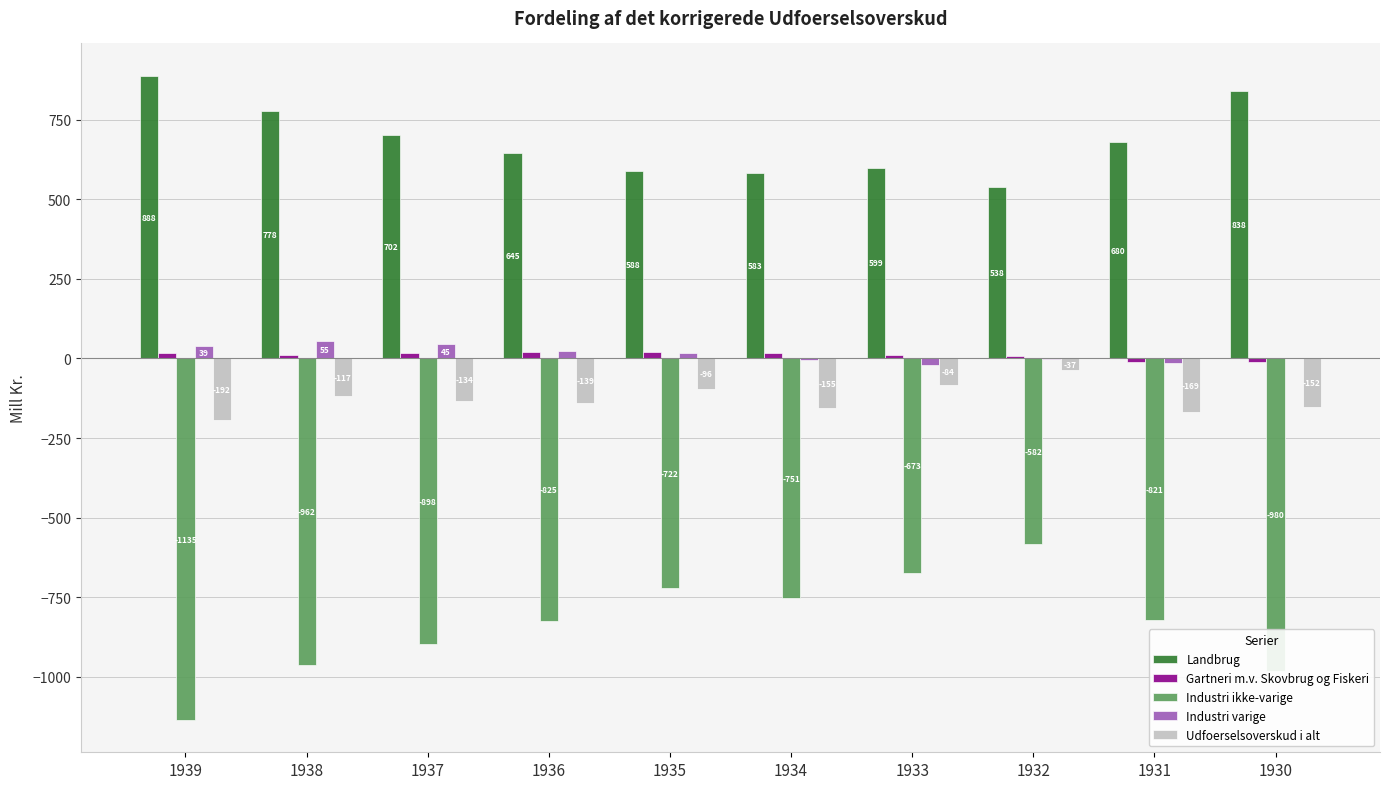

Are the bars horizontal?

No